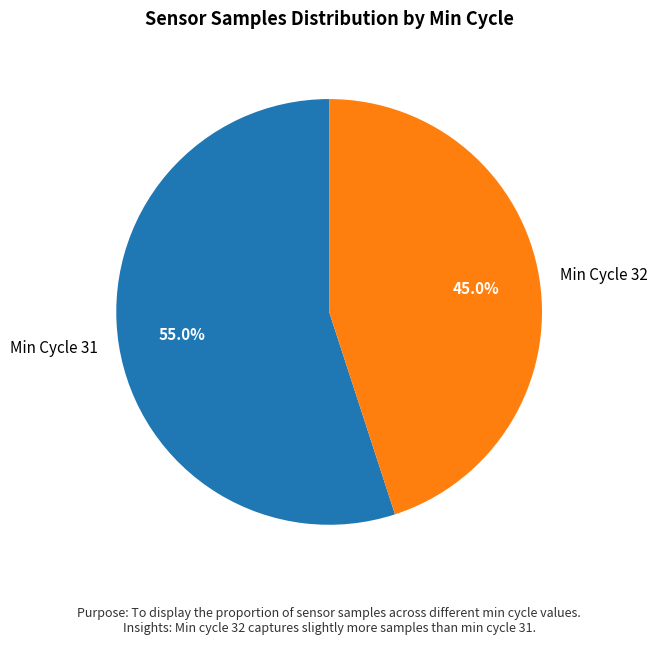

What is the largest slice in the pie chart?

Min Cycle 31